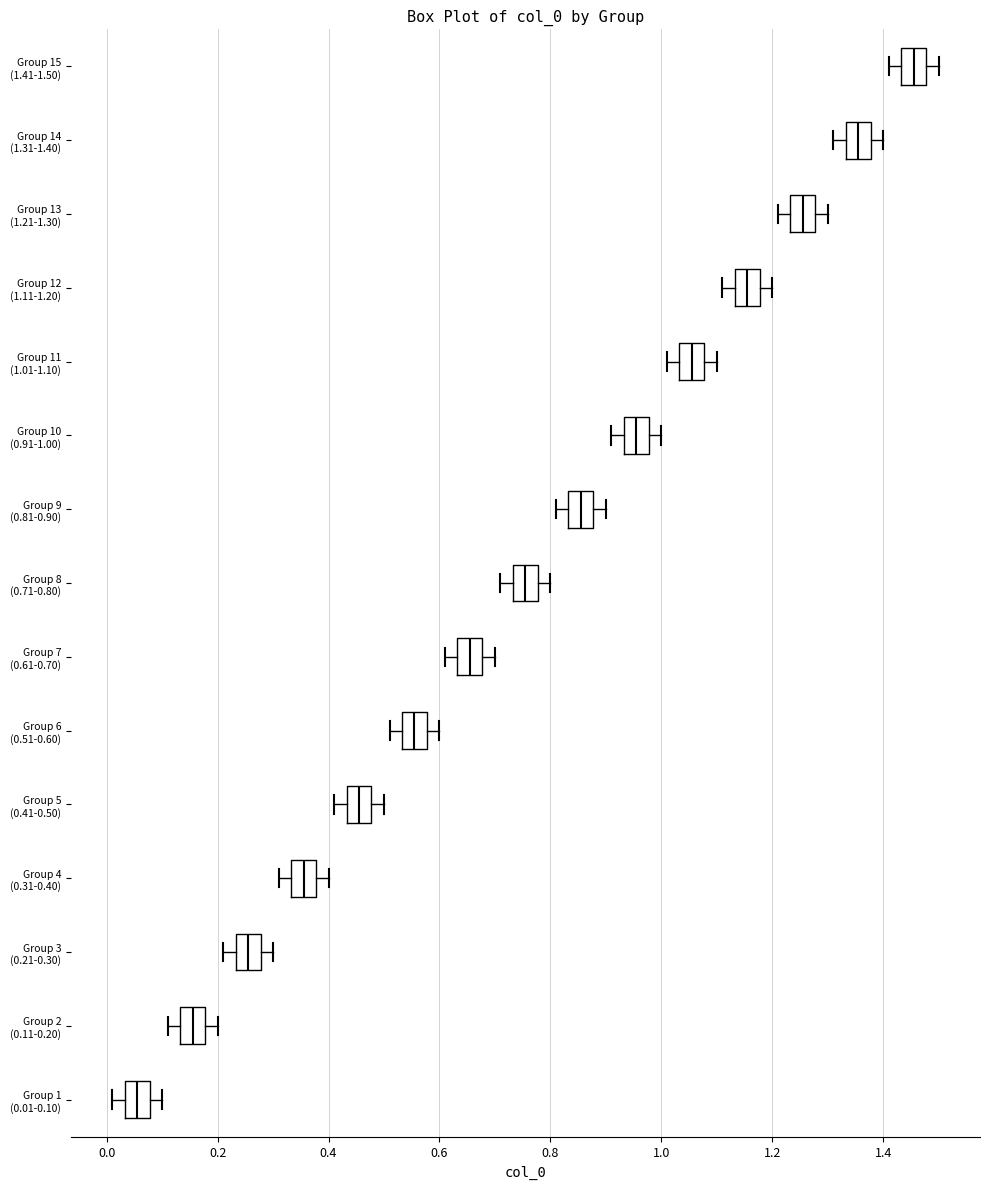

Reading bottom to top, read every box against the x-axis: the position of its median line, the range the box covers, and the ends of its whiskers. The values are not printed on the chart, so give them approximately, as read against the axis.

Group 1 (0.01-0.10): median 0.06, box 0.04 to 0.08, whiskers 0.02 to 0.10
Group 2 (0.11-0.20): median 0.16, box 0.14 to 0.18, whiskers 0.12 to 0.20
Group 3 (0.21-0.30): median 0.26, box 0.24 to 0.28, whiskers 0.22 to 0.30
Group 4 (0.31-0.40): median 0.36, box 0.34 to 0.38, whiskers 0.32 to 0.40
Group 5 (0.41-0.50): median 0.46, box 0.44 to 0.48, whiskers 0.42 to 0.50
Group 6 (0.51-0.60): median 0.56, box 0.54 to 0.58, whiskers 0.52 to 0.60
Group 7 (0.61-0.70): median 0.66, box 0.64 to 0.68, whiskers 0.62 to 0.70
Group 8 (0.71-0.80): median 0.76, box 0.74 to 0.78, whiskers 0.72 to 0.80
Group 9 (0.81-0.90): median 0.86, box 0.84 to 0.88, whiskers 0.82 to 0.90
Group 10 (0.91-1.00): median 0.96, box 0.94 to 0.98, whiskers 0.92 to 1.00
Group 11 (1.01-1.10): median 1.06, box 1.04 to 1.08, whiskers 1.02 to 1.10
Group 12 (1.11-1.20): median 1.16, box 1.14 to 1.18, whiskers 1.12 to 1.20
Group 13 (1.21-1.30): median 1.26, box 1.24 to 1.28, whiskers 1.22 to 1.30
Group 14 (1.31-1.40): median 1.36, box 1.34 to 1.38, whiskers 1.32 to 1.40
Group 15 (1.41-1.50): median 1.46, box 1.44 to 1.48, whiskers 1.42 to 1.50